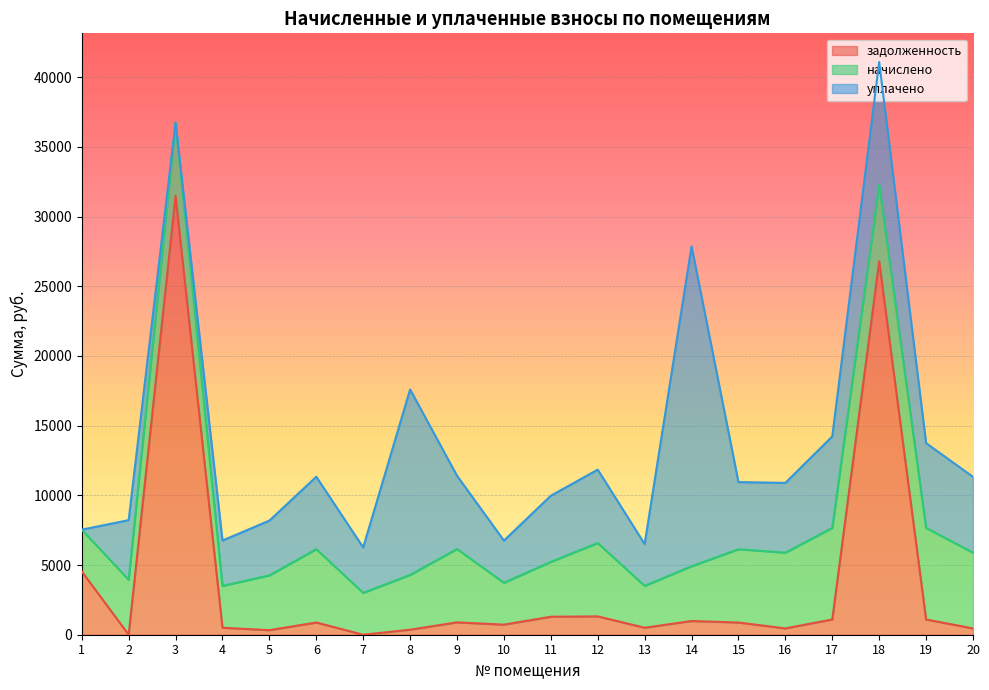

What is the total value across all series at 9?

11408.1